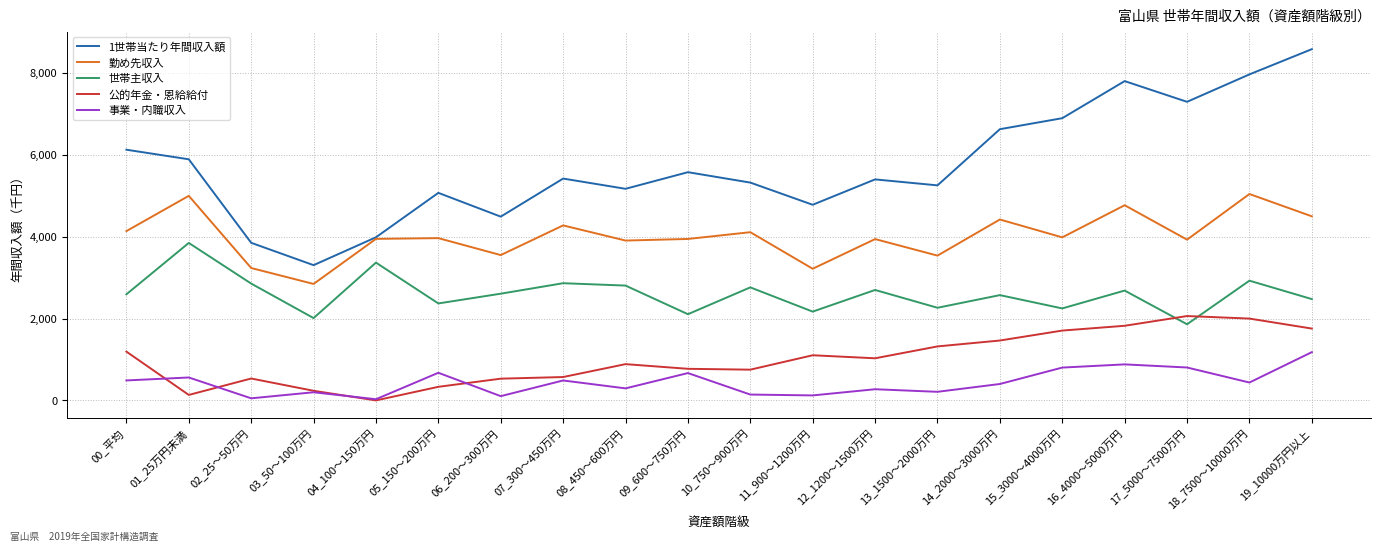

At which category does 1世帯当たり年間収入額 reach its first local valley?

03_50～100万円